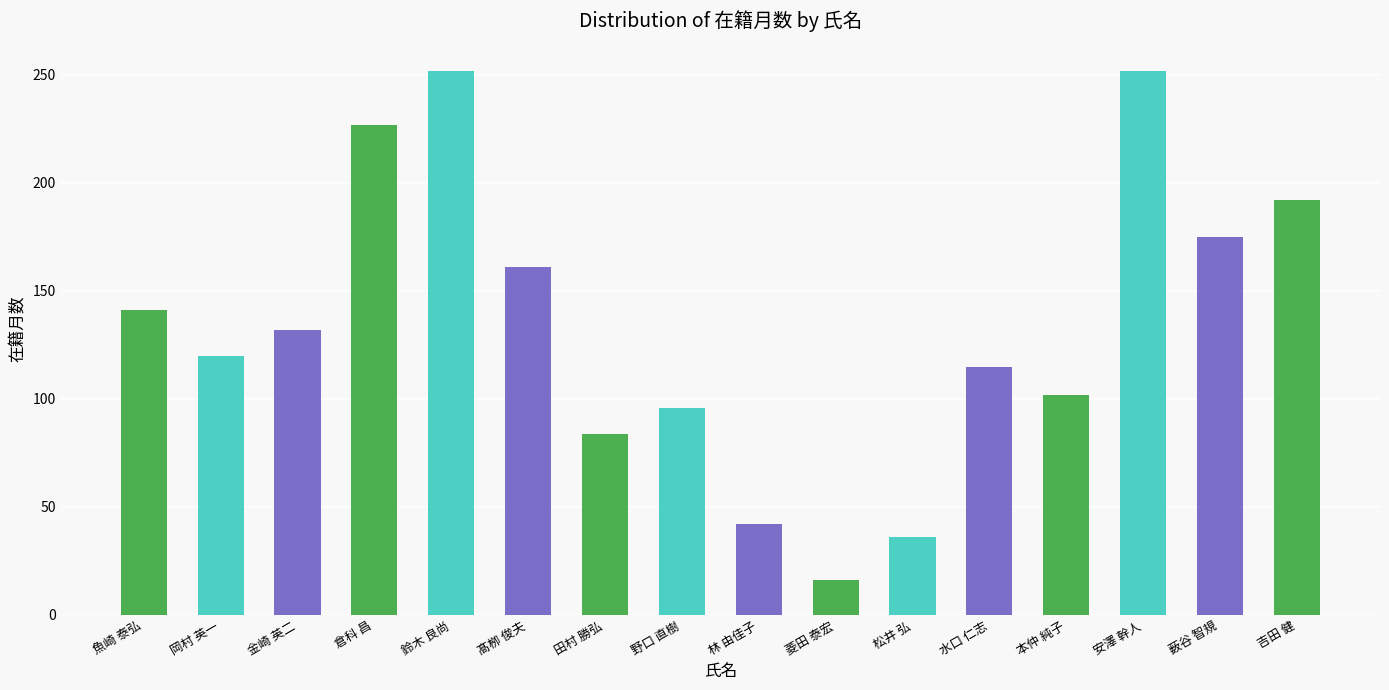

Which label corresponds to the smallest value in the chart?

菱田 泰宏